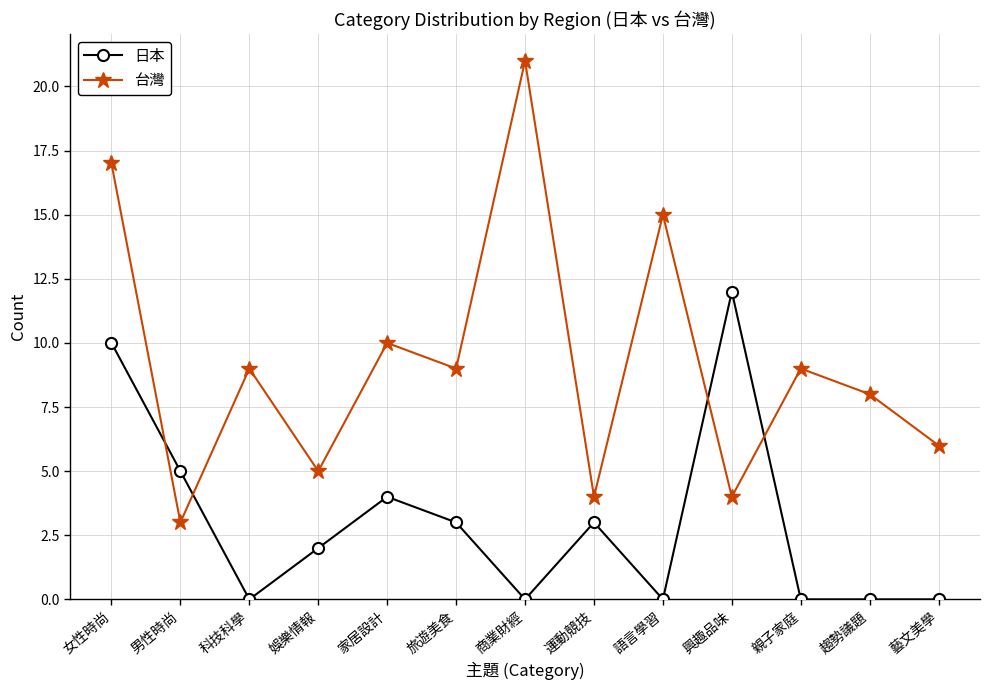

How many intersections are there between 台灣 and 日本?

4